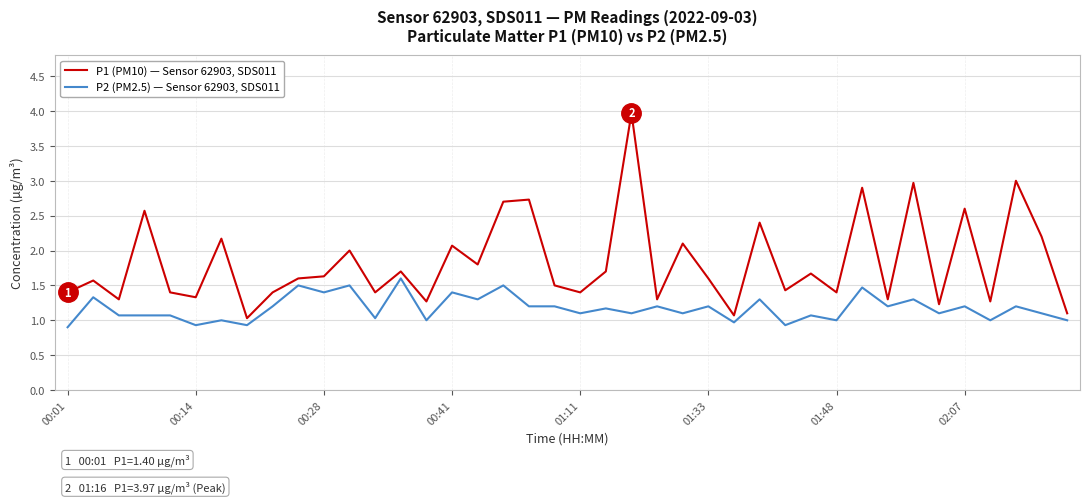

True or false: P2 (PM2.5) — Sensor 62903, SDS011 and P1 (PM10) — Sensor 62903, SDS011 intersect in this chart.

False